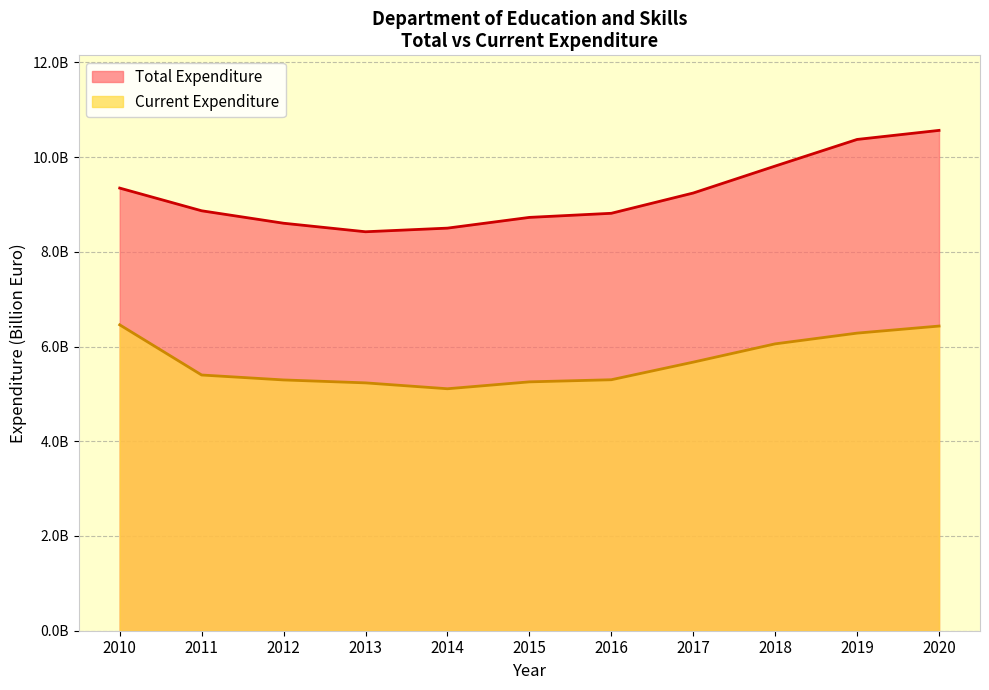

What is the difference between the maximum and minimum values in the Total Expenditure series?

2.1